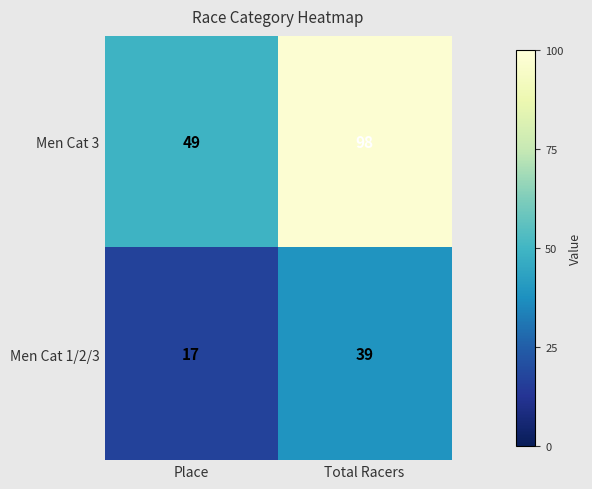

What is the total value across all series at Place?

66